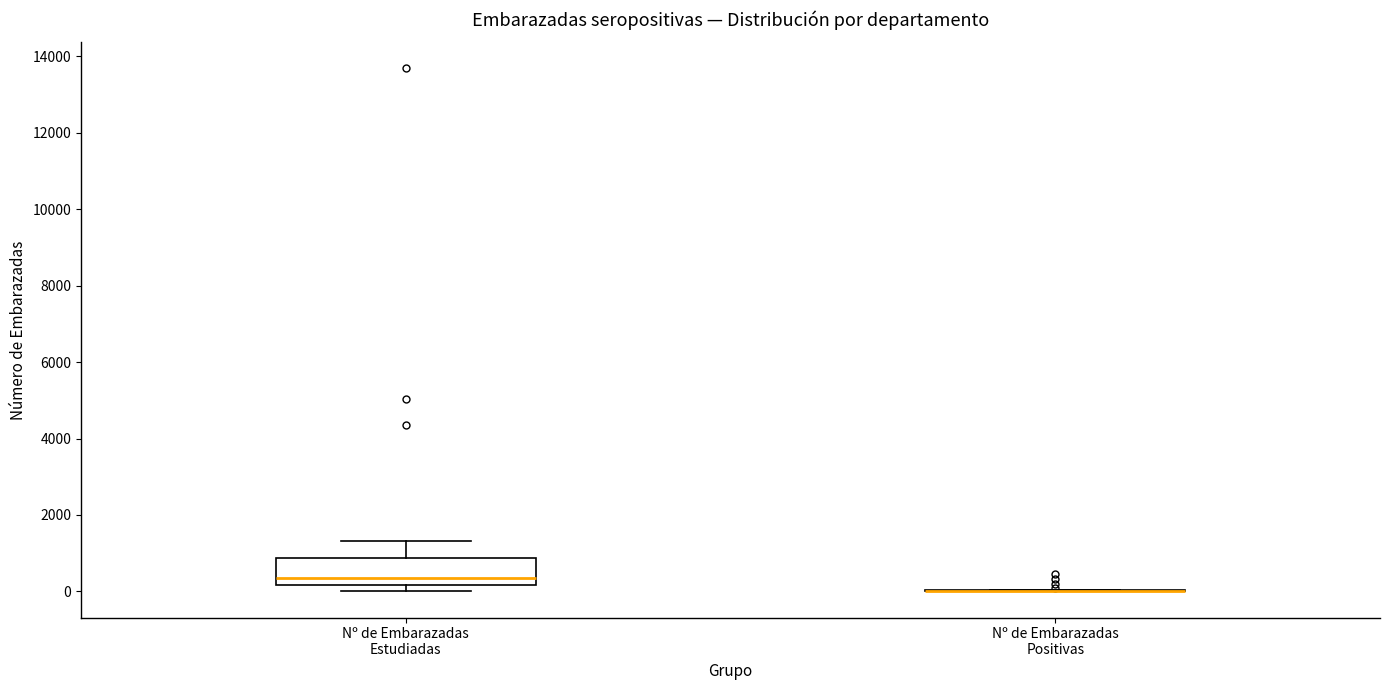

Comparing the boxes themselves (not the whiskers), which one is the tallest?

Nº de Embarazadas Estudiadas